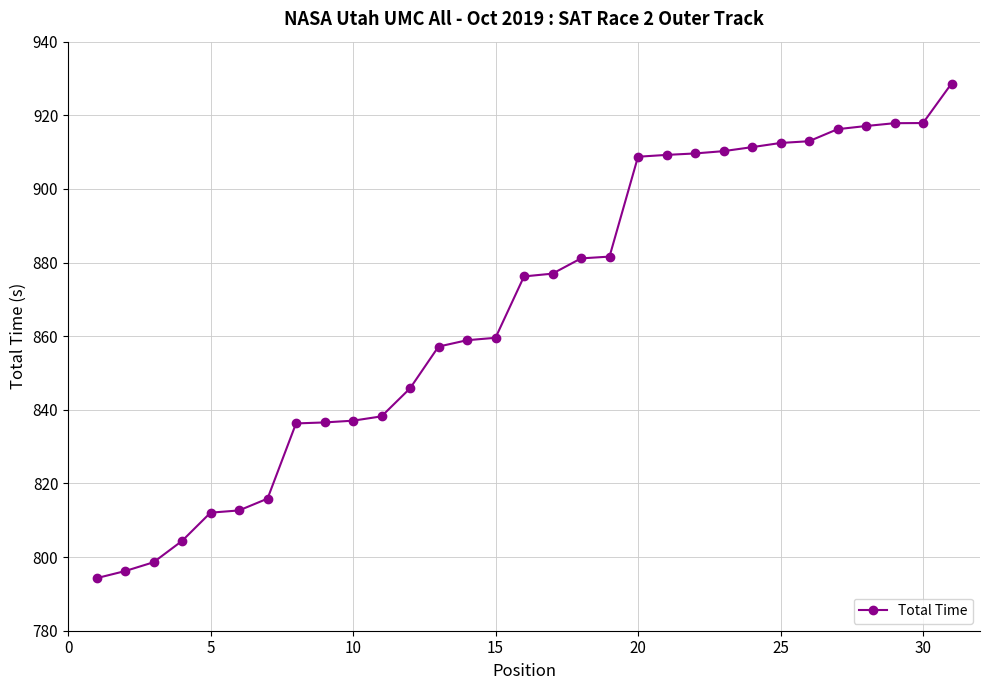

What is the difference between the maximum and minimum values?

134.3